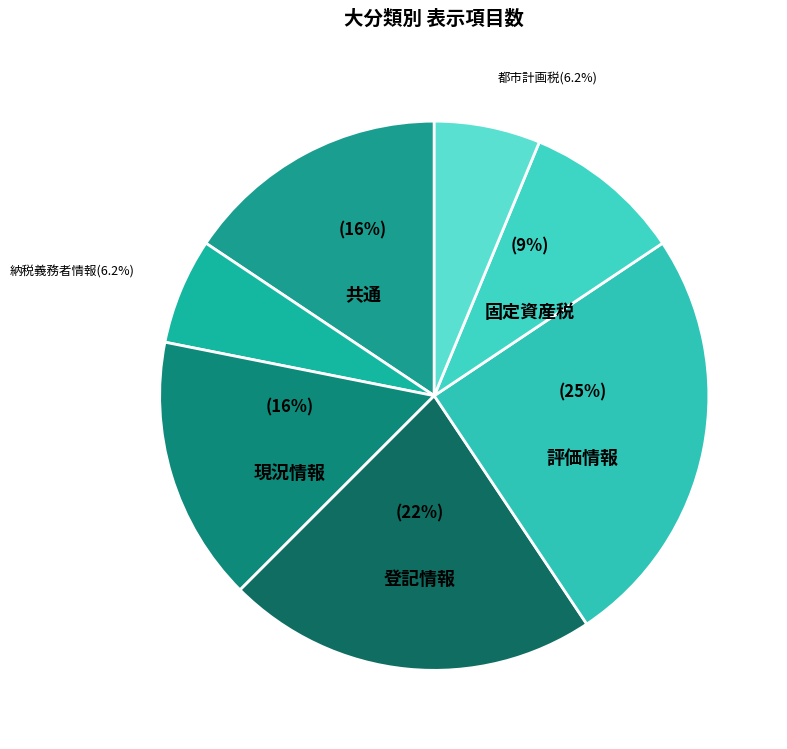

The 固定資産税 slice represents 9% of the pie. True or false?

True